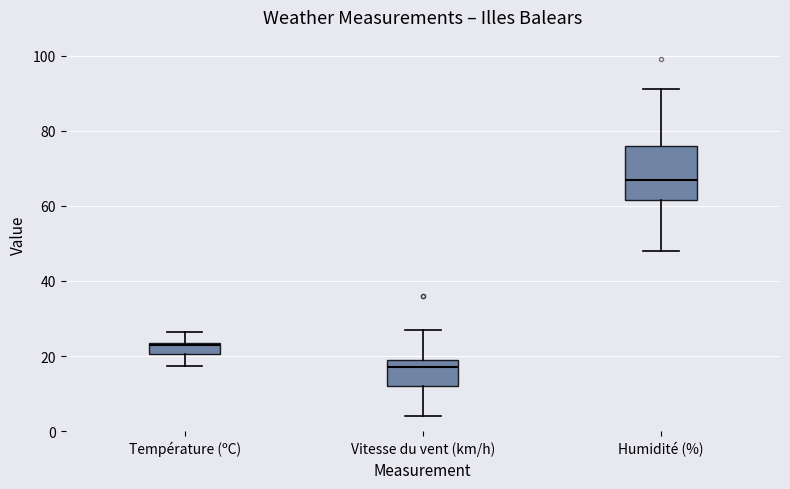

Reading left to right, transcribe this box plot: for each box, give where its median line is, the range the box spans, and where its two whiskers end, as read against the y-axis. The values are not printed on the chart, so give them approximately, as read against the axis.

Température (ºC): median 22, box 20 to 24, whiskers 18 to 26
Vitesse du vent (km/h): median 18, box 12 to 20, whiskers 4 to 28
Humidité (%): median 68, box 62 to 76, whiskers 48 to 92